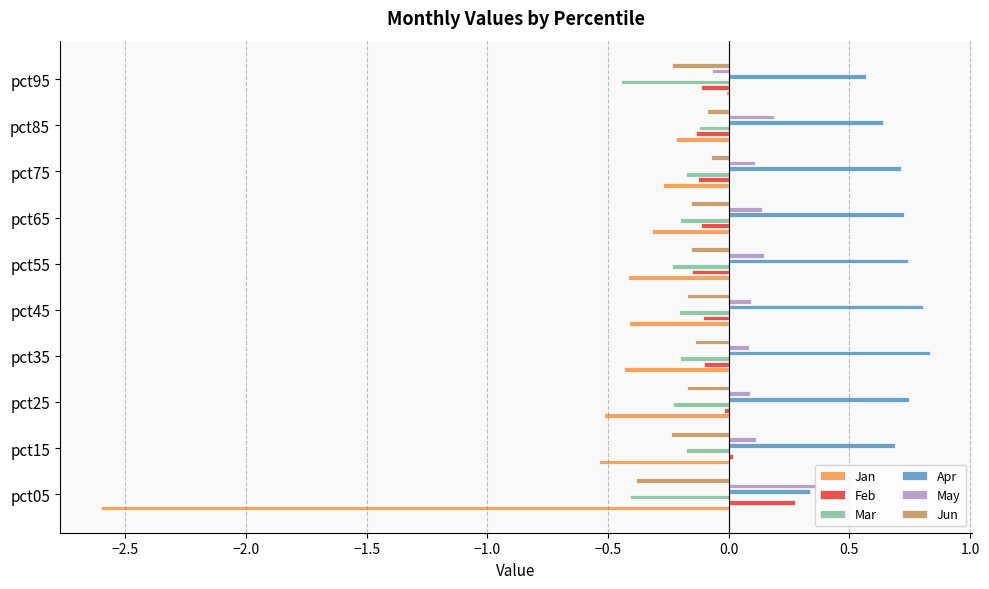

What is the sum of all Jan values?

-5.7